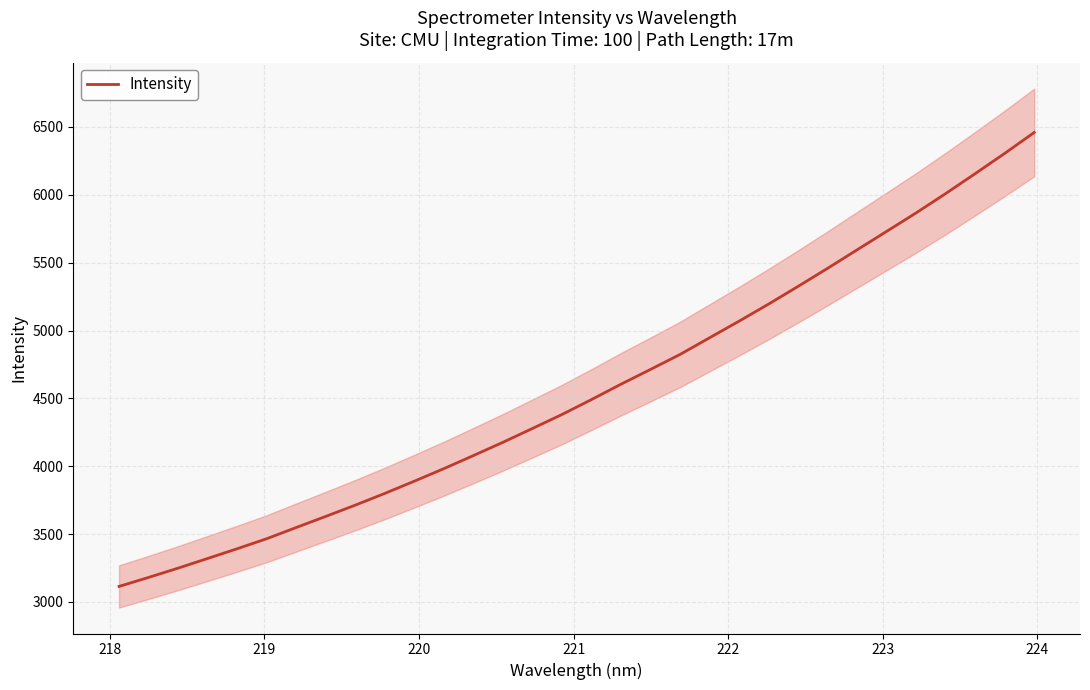

What is the lowest value of the Intensity series?

3113.8